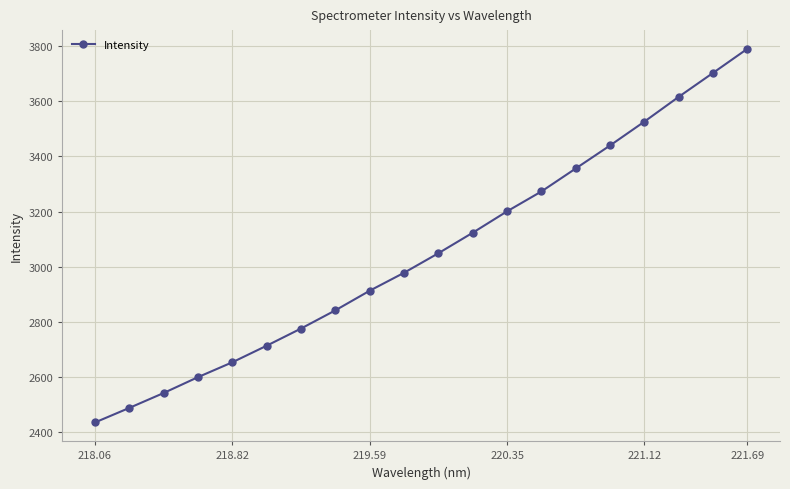

Is this an area chart (filled region under the line)?

No